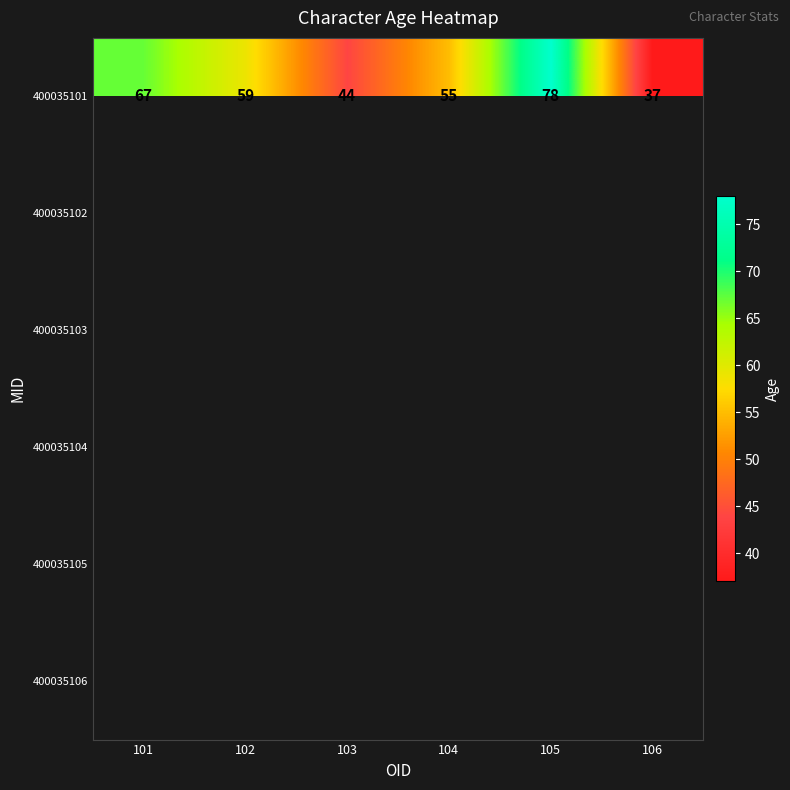

Between 104 and 105, which is larger?

105